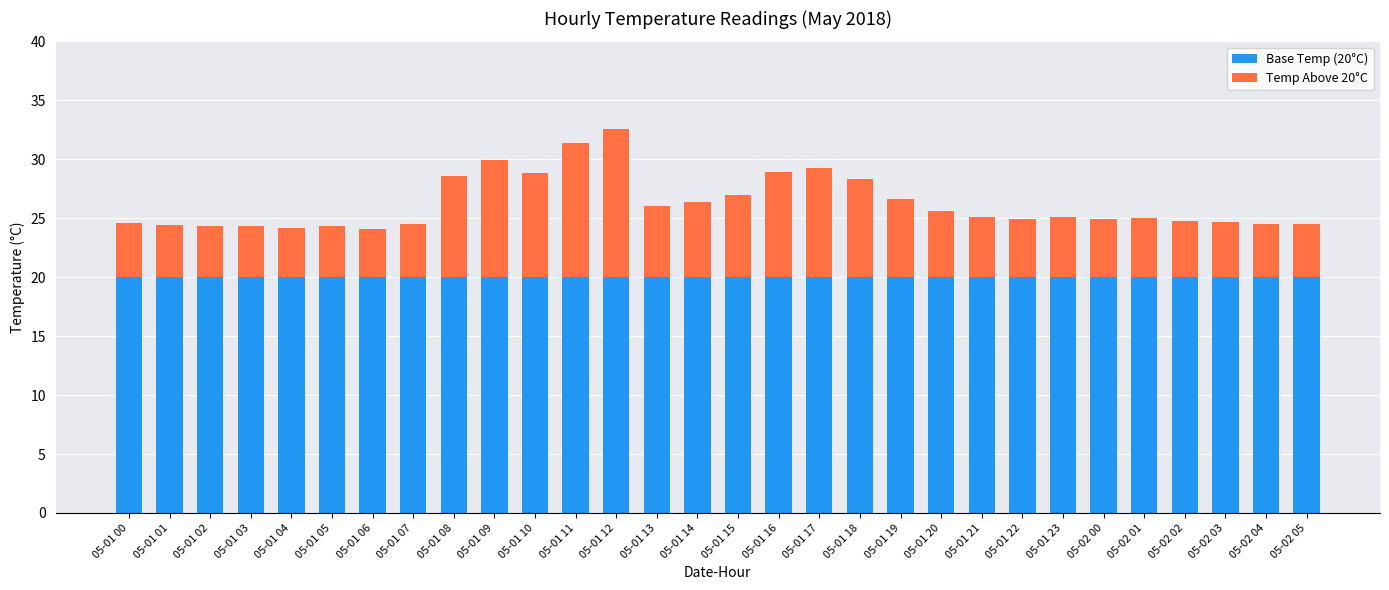

What is the minimum value for Base Temp (20°C)?

20.0